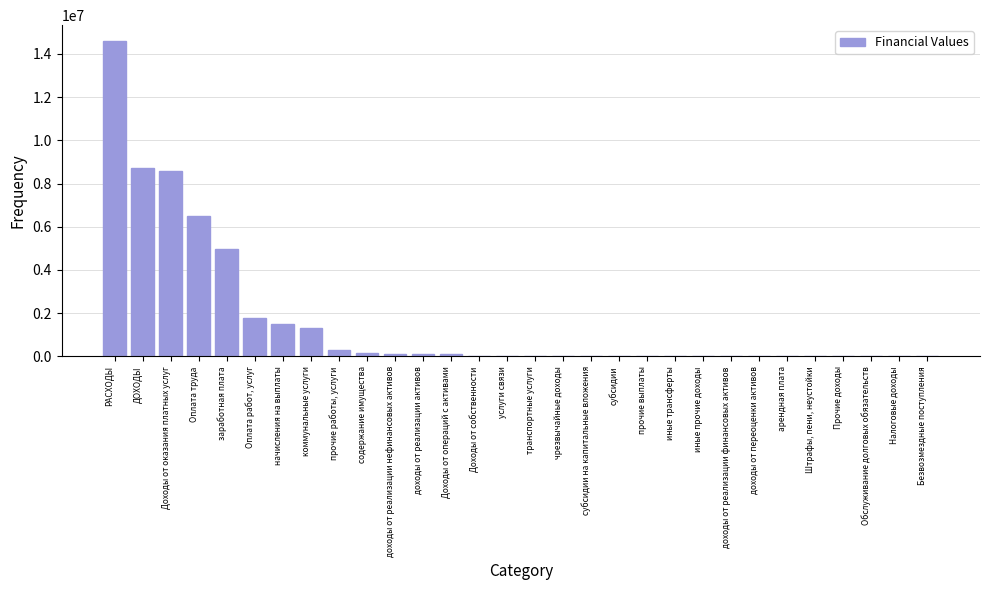

What is the sum of all values?

48740899.6